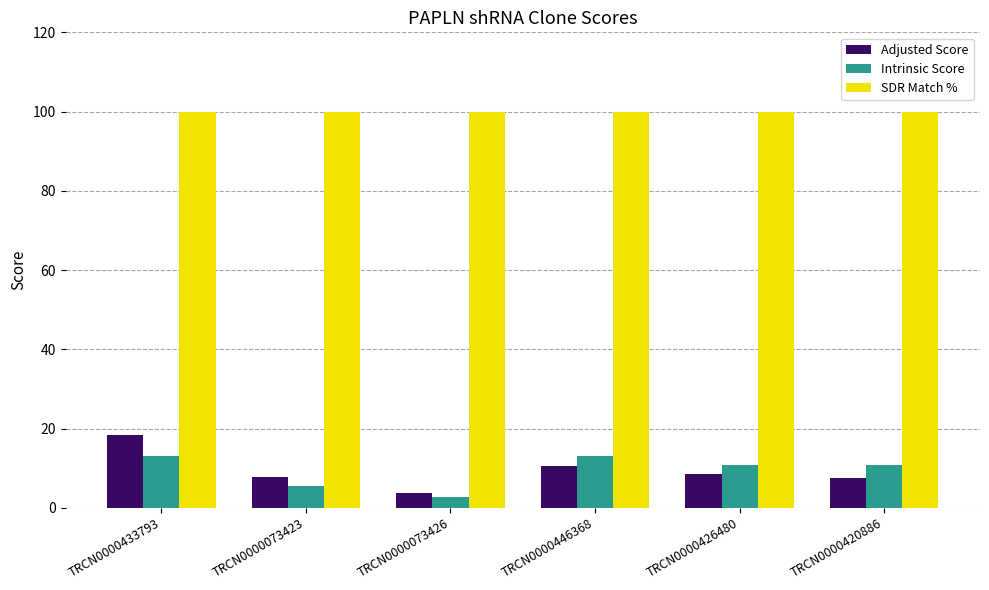

Which series has the largest total across all categories?

SDR Match %